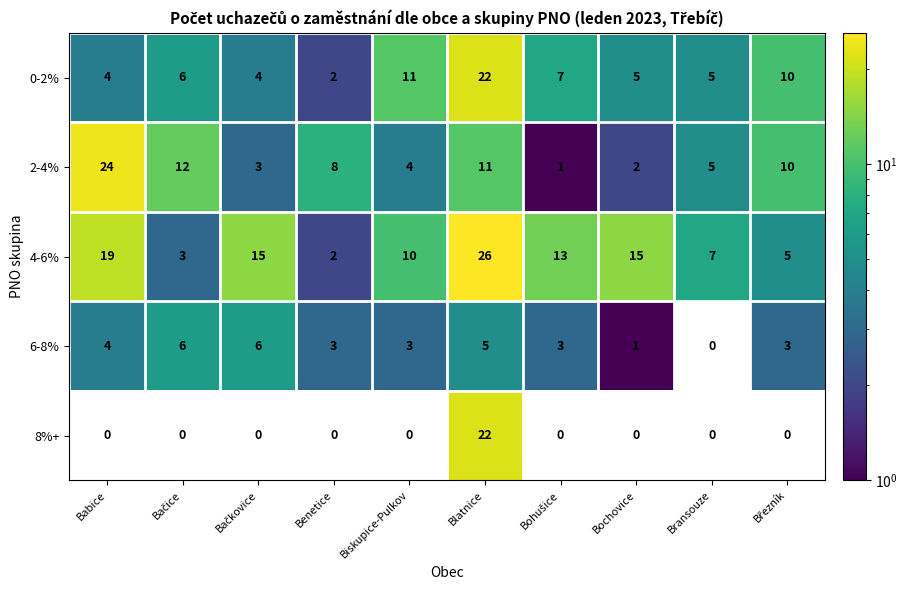

The 6-8% series shows 3 at Benetice. True or false?

True